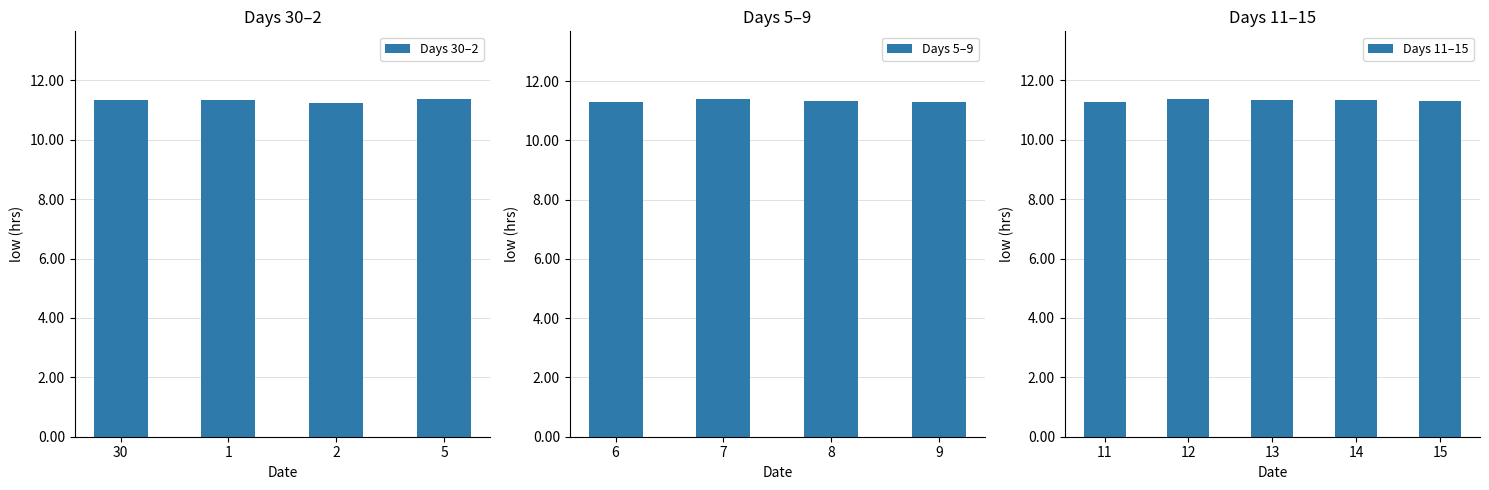

What is the sum of all values?

147.3